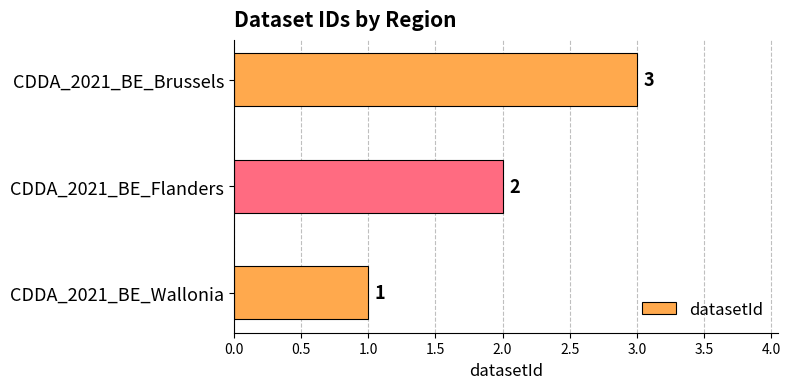

What is the change in value from CDDA_2021_BE_Wallonia to CDDA_2021_BE_Brussels?

+2